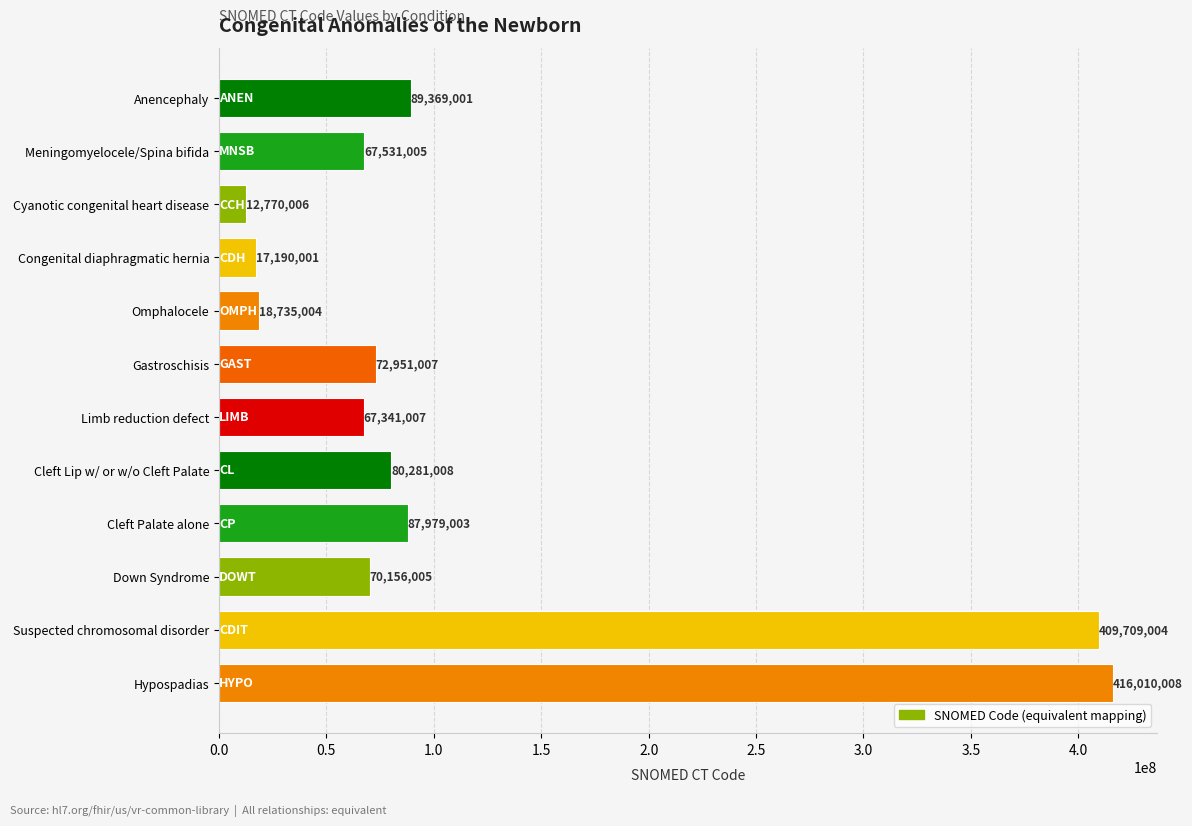

Rank the categories by value from lowest to highest.

Cyanotic congenital heart disease, Congenital diaphragmatic hernia, Omphalocele, Limb reduction defect, Meningomyelocele/Spina bifida, Down Syndrome, Gastroschisis, Cleft Lip w/ or w/o Cleft Palate, Cleft Palate alone, Anencephaly, Suspected chromosomal disorder, Hypospadias